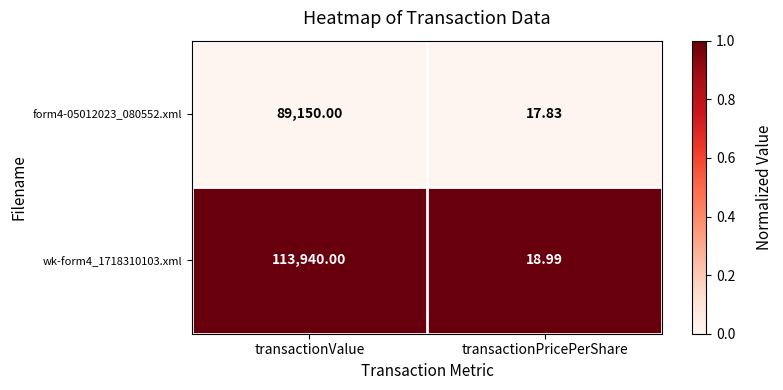

Where is wk-form4_1718310103.xml nearest to the value 56979?

transactionPricePerShare